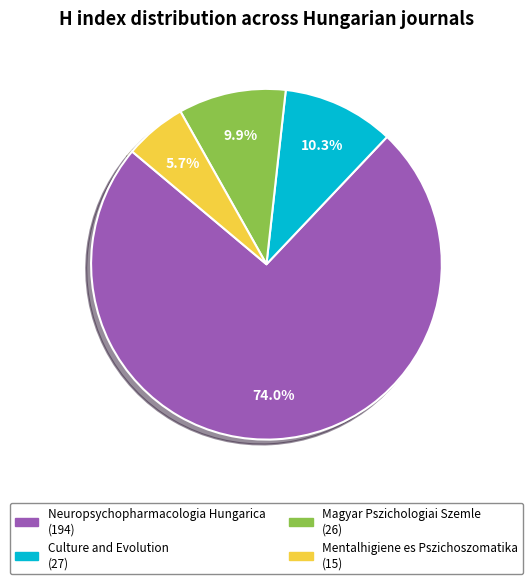

What is the largest slice in the pie chart?

Neuropsychopharmacologia Hungarica